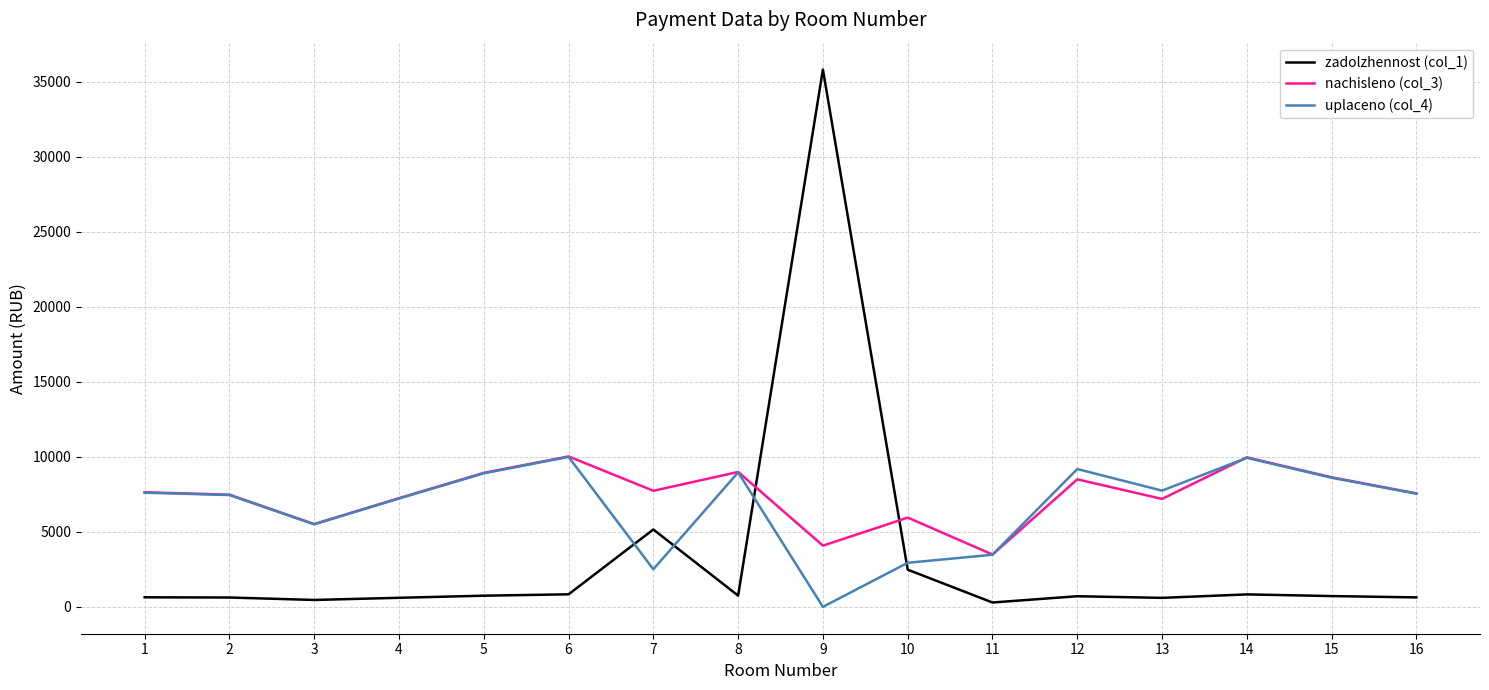

Does the chart display data point markers on the line(s)?

No